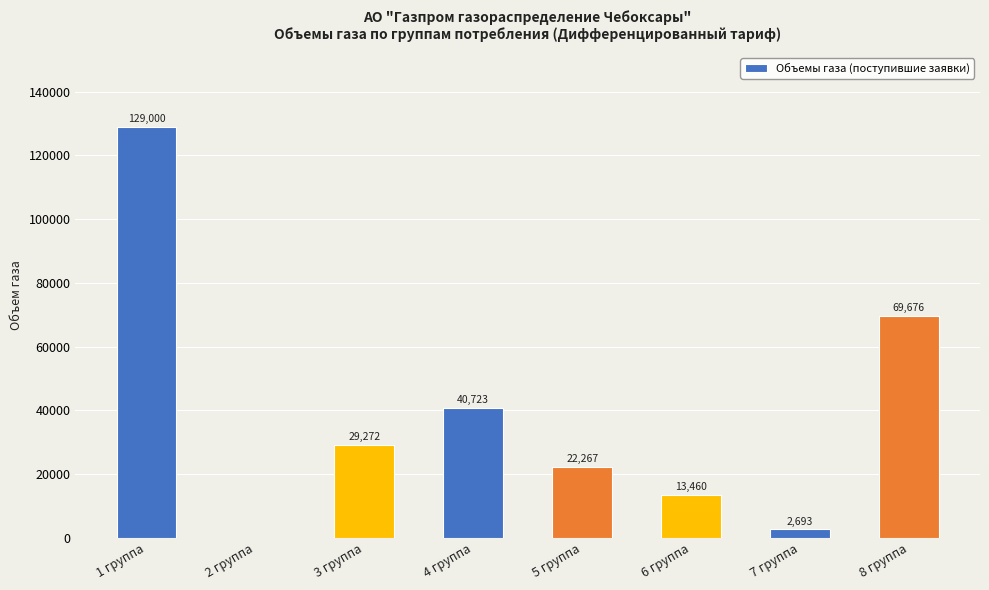

At which label is the value closest to 64500?

8 группа